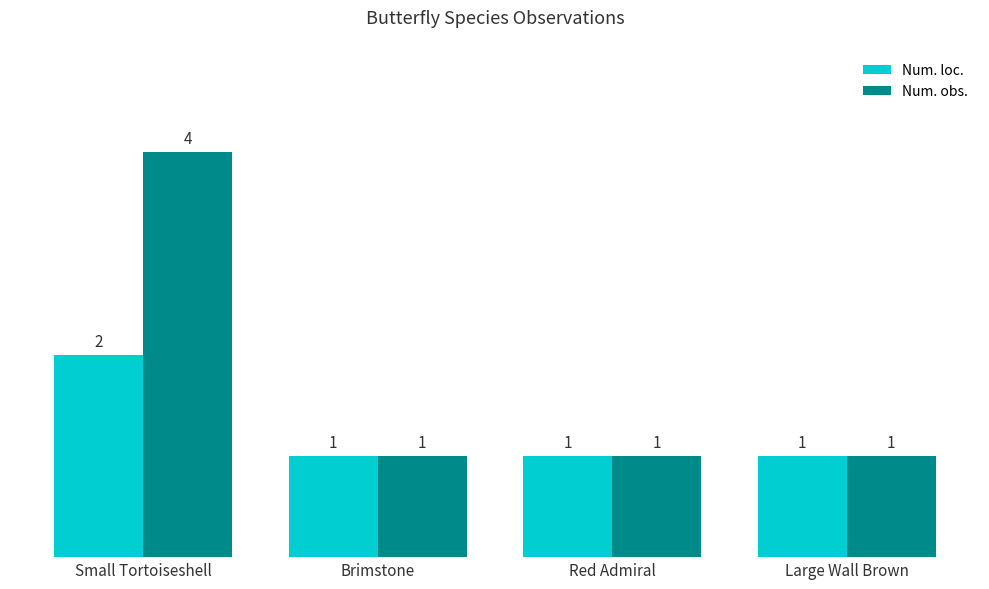

Count the number of categories in the chart.

4